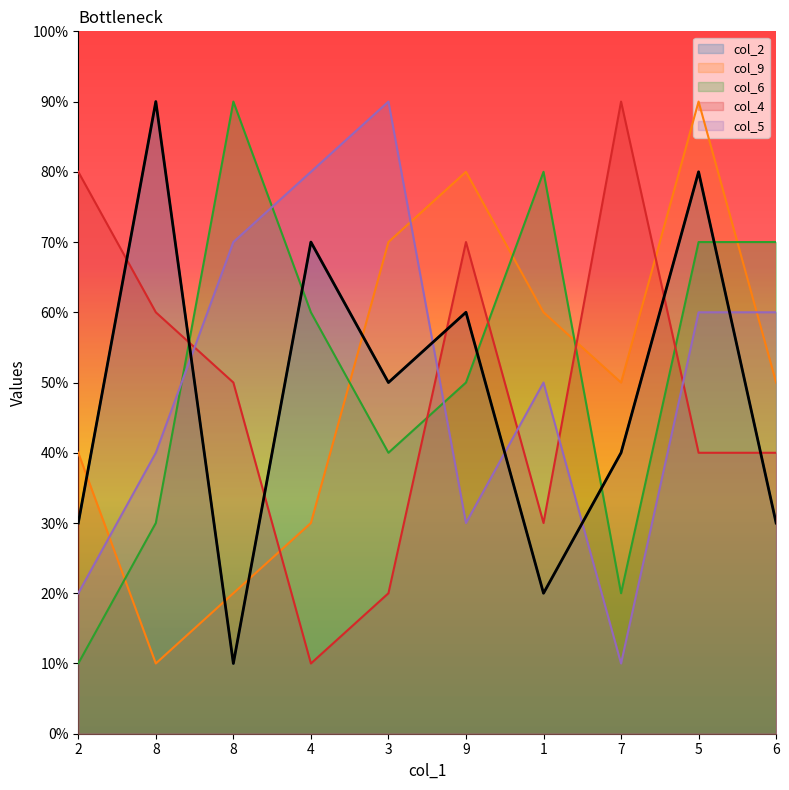

In col_2, how many points are higher than both neighbors (excluding endpoints)?

4